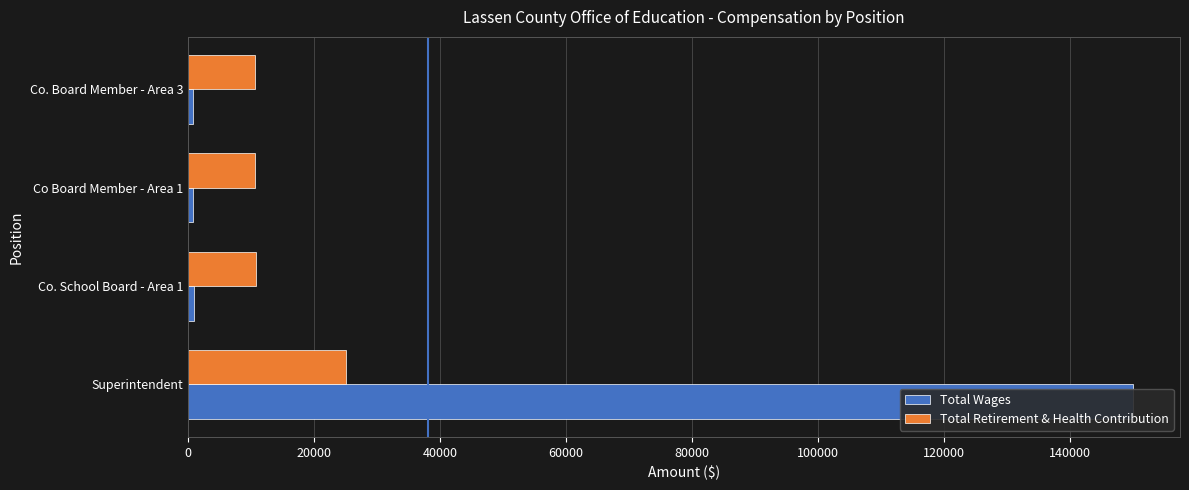

List the series in order of their peak value, highest first.

Total Wages, Total Retirement & Health Contribution